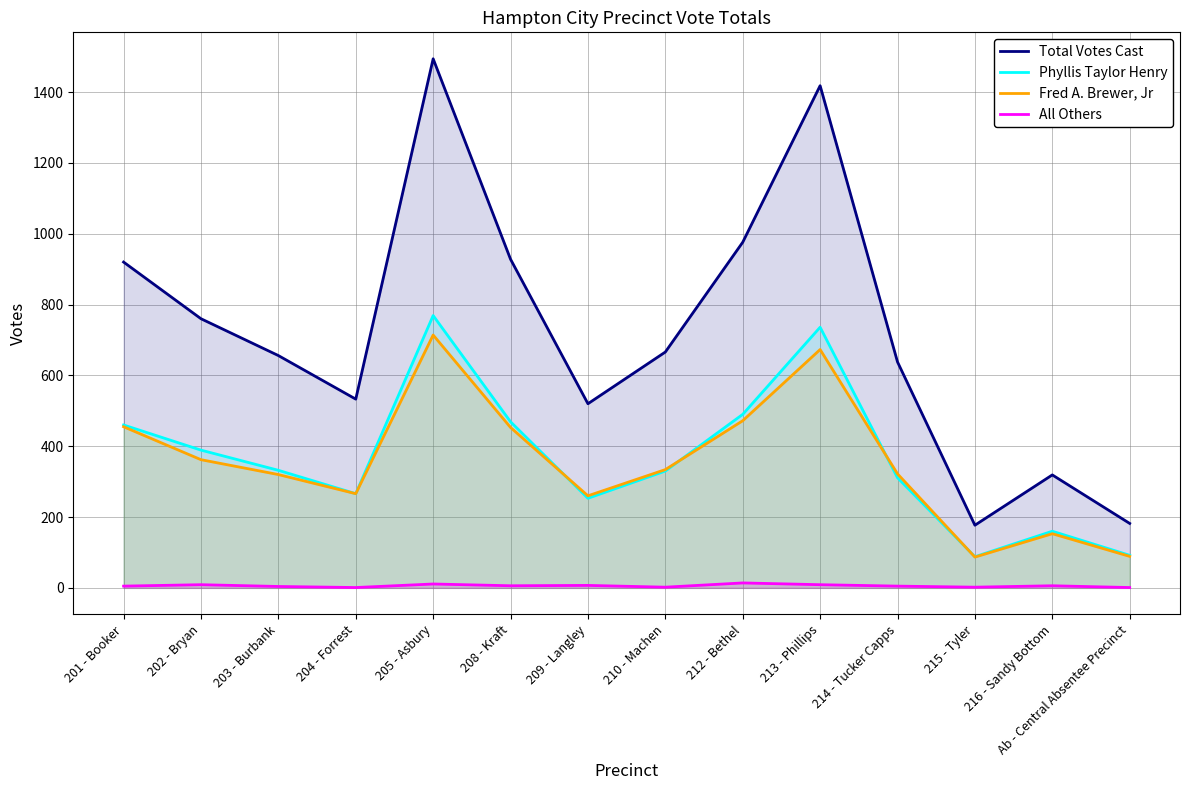

At 203 - Burbank, list the series in order from largest to smallest.

Total Votes Cast, Phyllis Taylor Henry, Fred A. Brewer, Jr, All Others